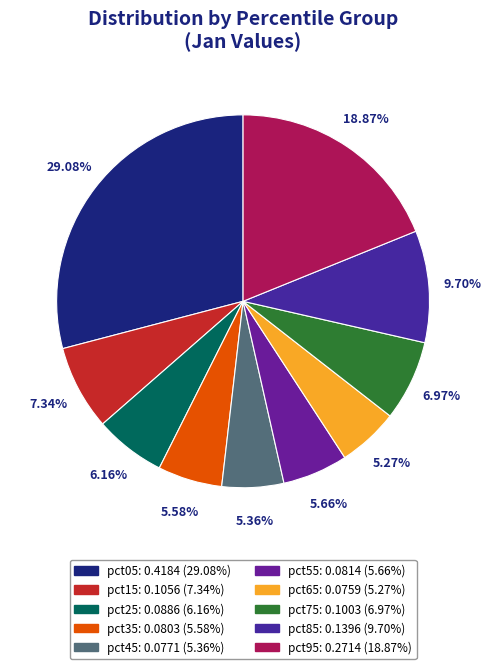

Between pct65 and pct35, which is larger?

pct35